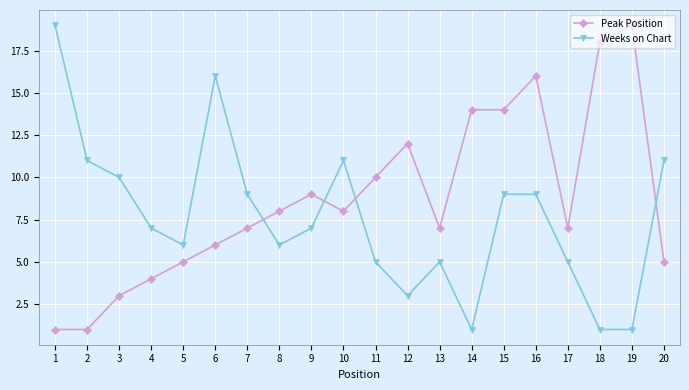

The Peak Position series shows 16 at 16. True or false?

True